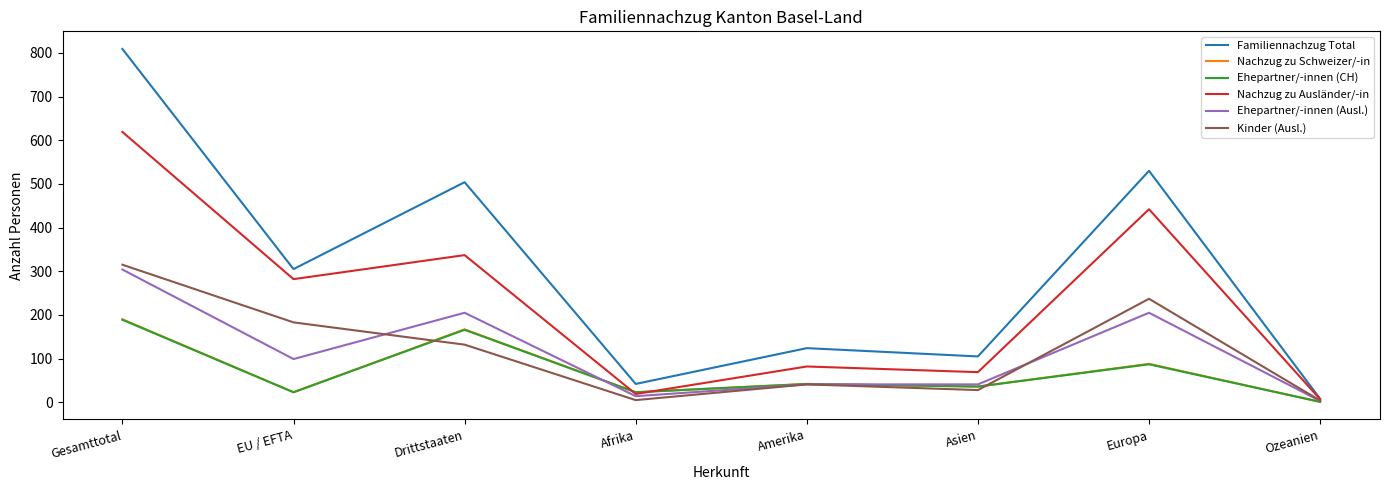

At which label does Ehepartner/-innen (CH) first exceed 42?

Gesamttotal